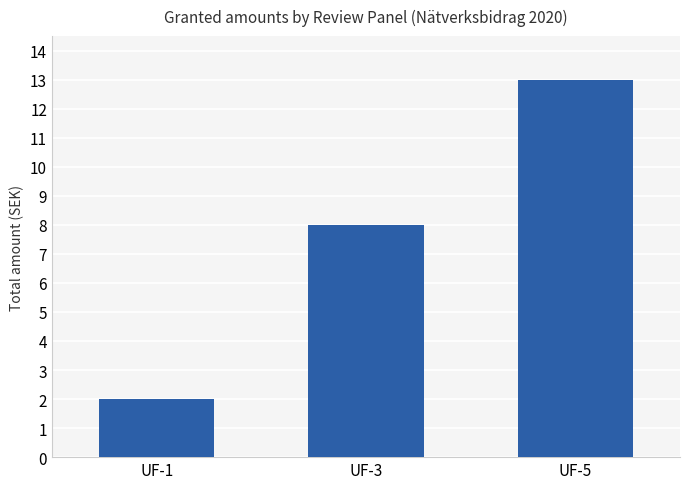

Does the chart contain stacked bars?

No